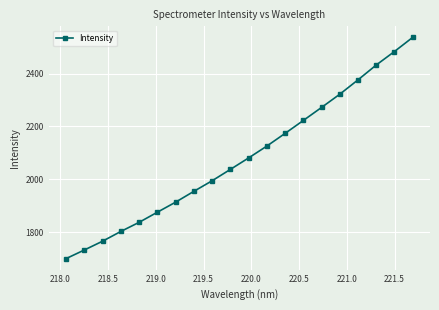

Does the chart have visible grid lines?

Yes